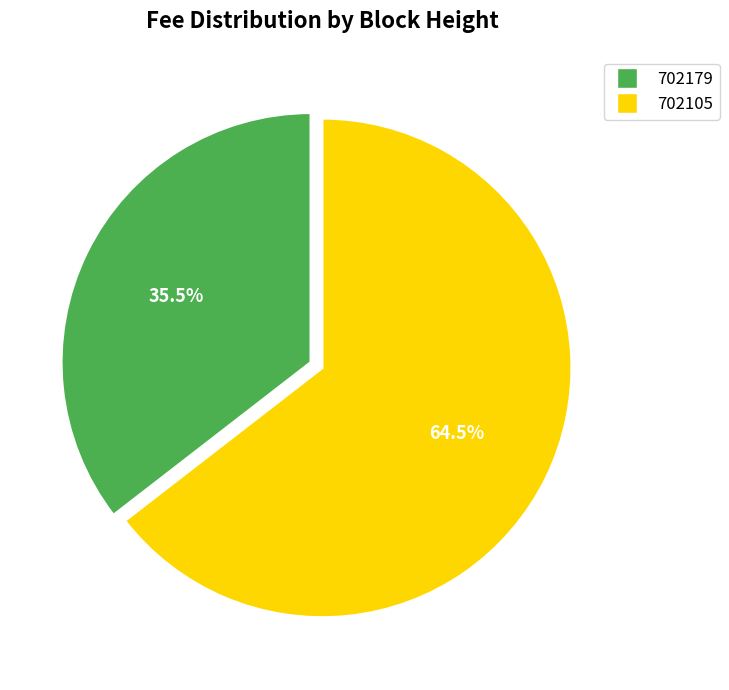

What portion of the pie excludes 702179?

64.5%